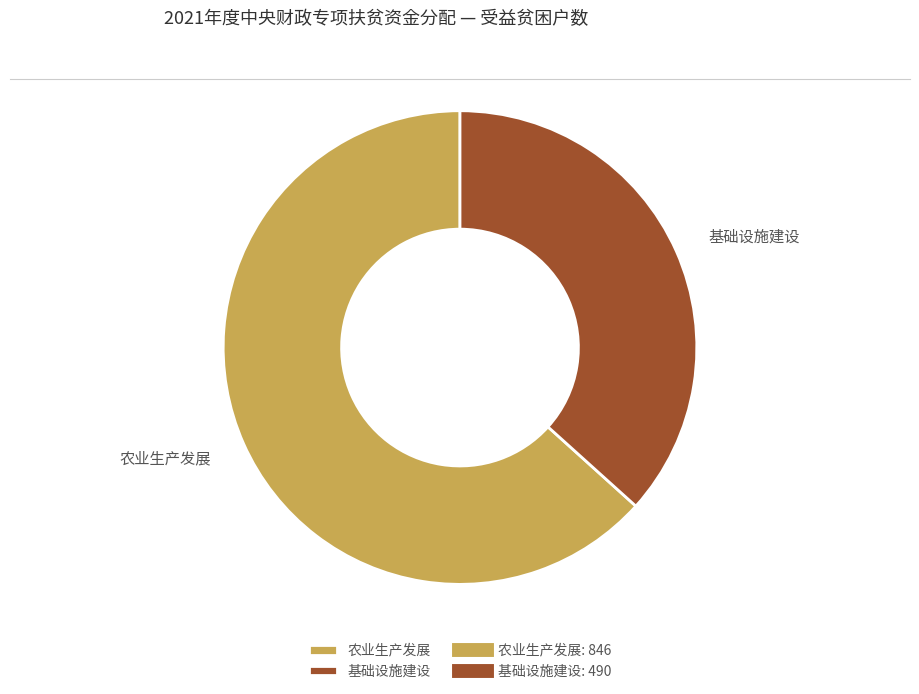

The 农业生产发展 slice represents 63% of the pie. True or false?

True